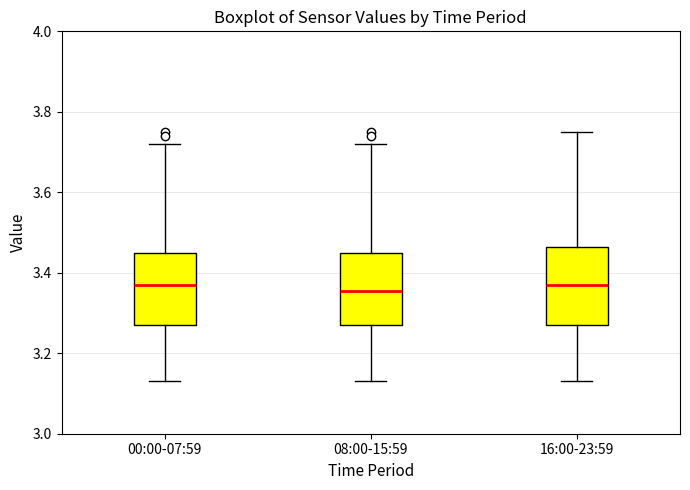

Reading left to right, transcribe this box plot: for each box, give where its median line is, the range the box spans, and where its two whiskers end, as read against the y-axis. The values are not printed on the chart, so give them approximately, as read against the axis.

00:00-07:59: median 3.38, box 3.28 to 3.46, whiskers 3.14 to 3.72
08:00-15:59: median 3.36, box 3.28 to 3.46, whiskers 3.14 to 3.72
16:00-23:59: median 3.38, box 3.28 to 3.46, whiskers 3.14 to 3.76